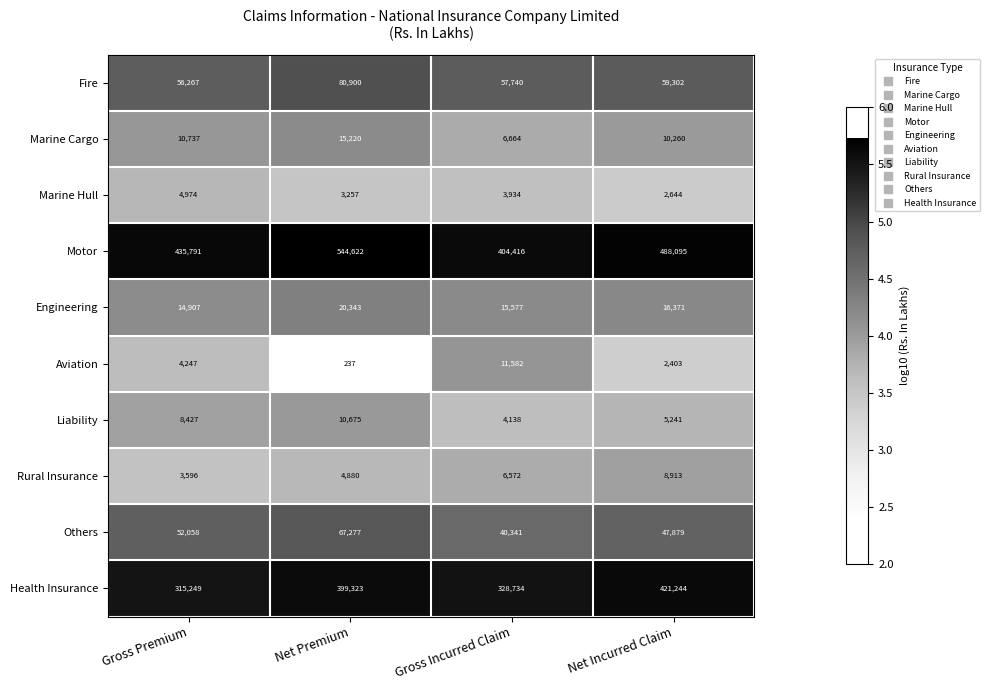

Between Gross Premium and Net Premium, which series saw the biggest shift?

Motor